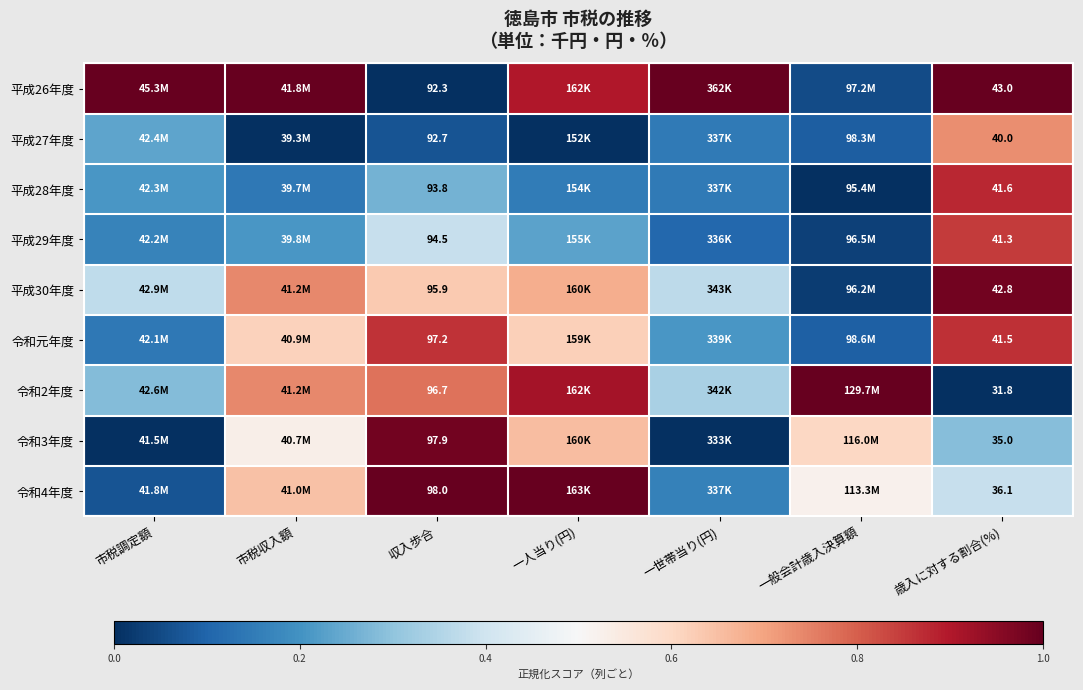

Is the value of 平成26年度 at 収入歩合 greater than the value of 平成30年度 at 歳入に対する割合(%)?

Yes